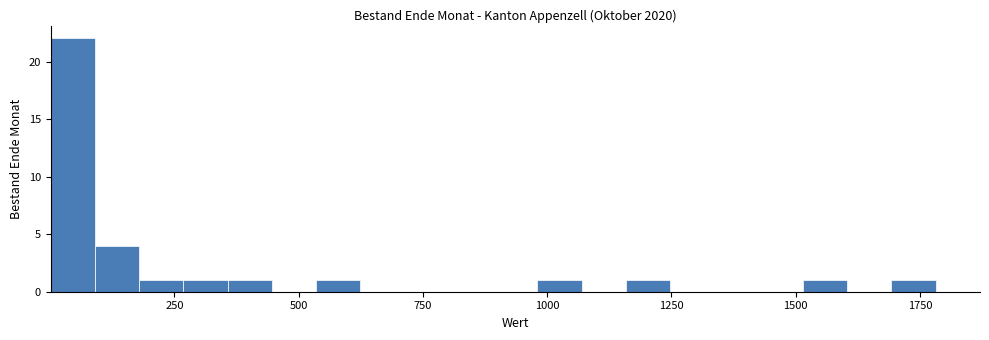

Around what value on the x-axis is the tallest bar? Give the approximate position of its centre, as read against the axis.

50